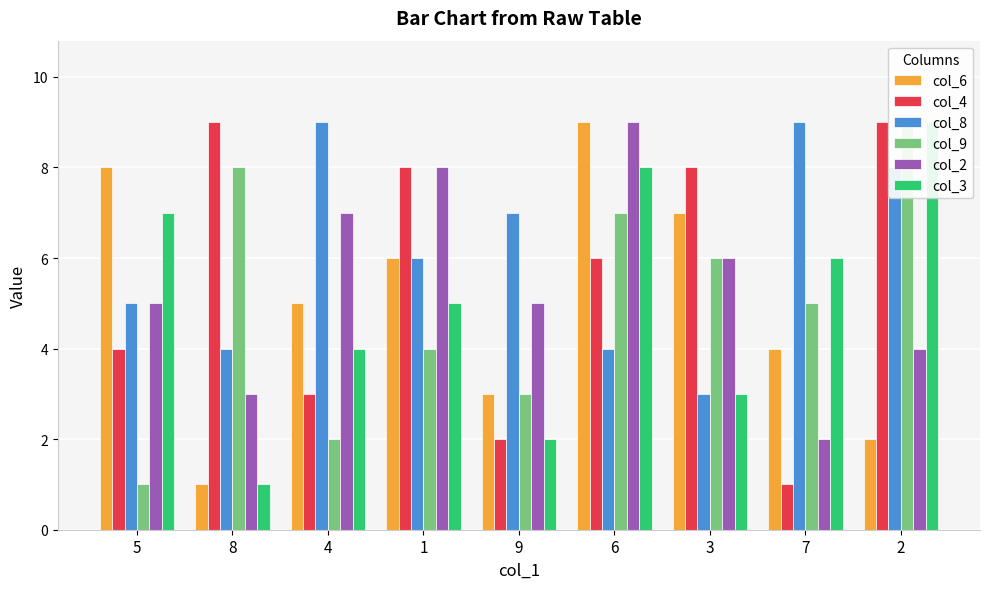

Where is col_6 nearest to the value 5?

4